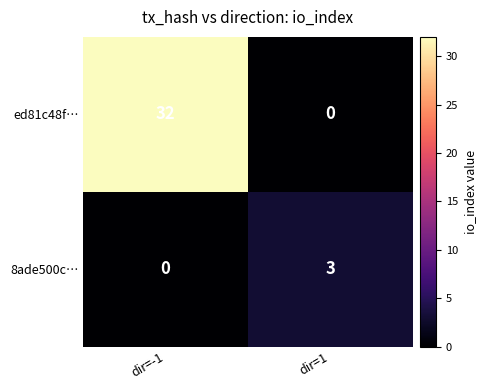

Rank the series at dir=-1 from lowest to highest value.

8ade500c…, ed81c48f…